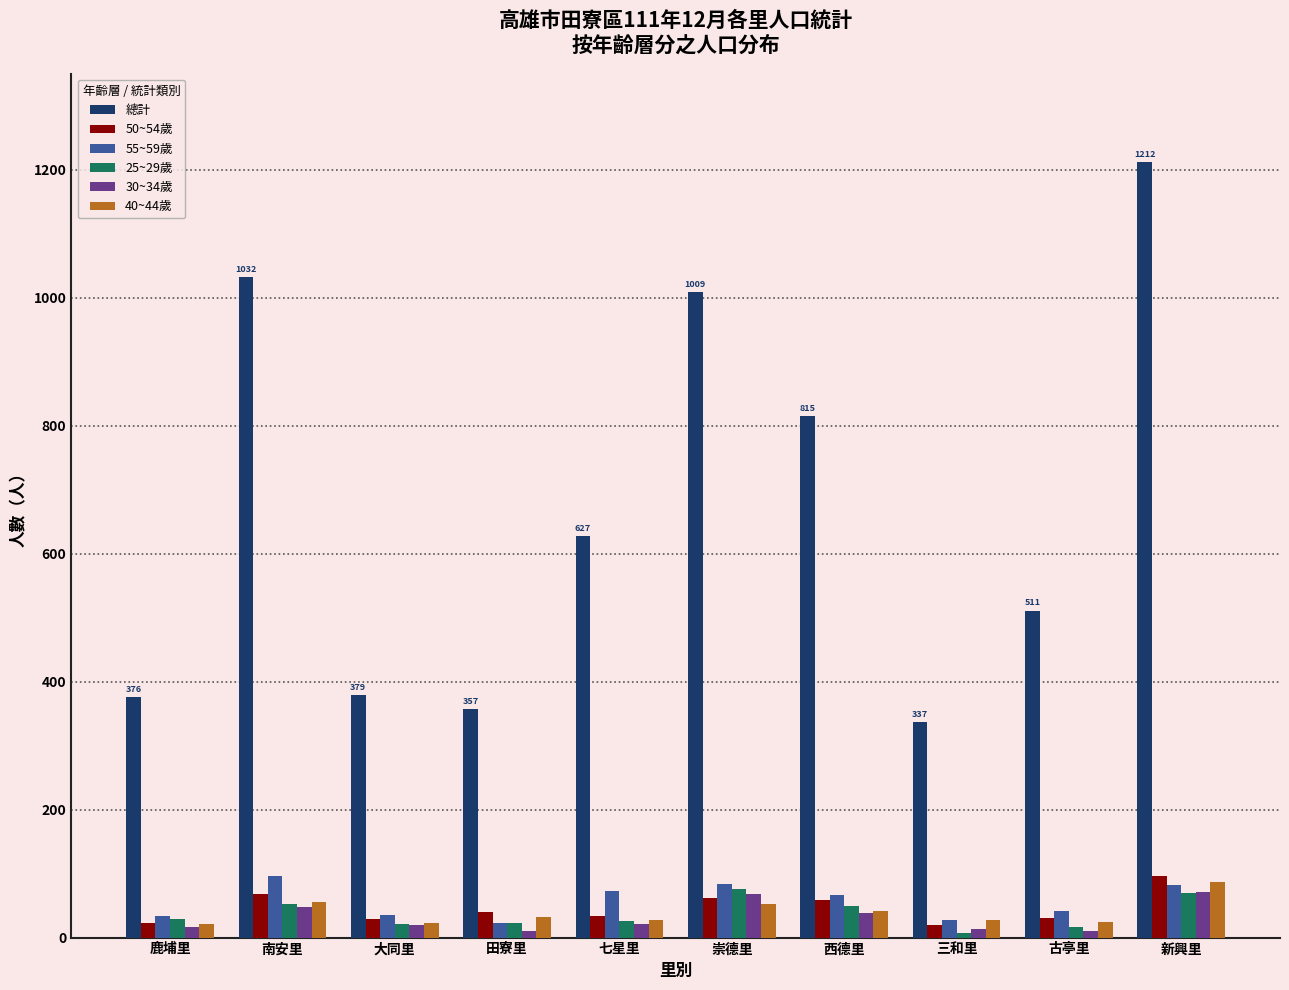

Which series has the widest spread of values?

總計